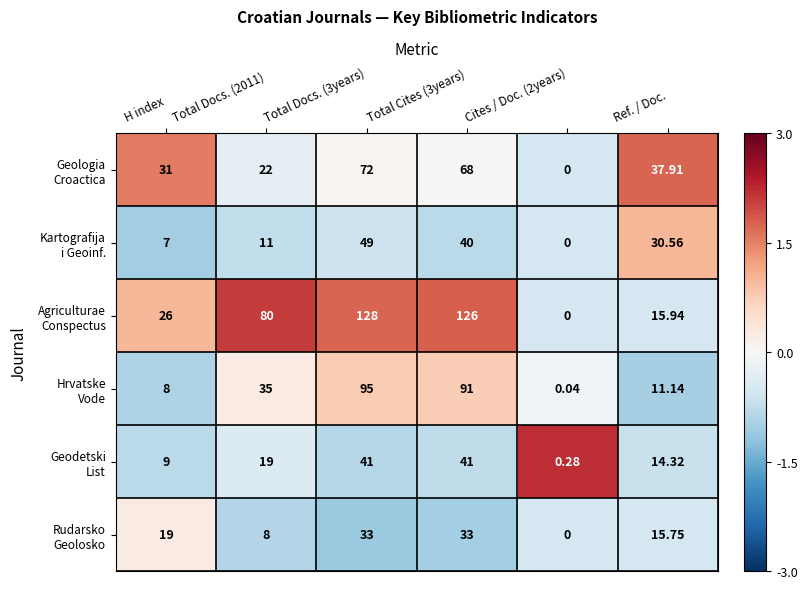

How many series are shown in this chart?

6